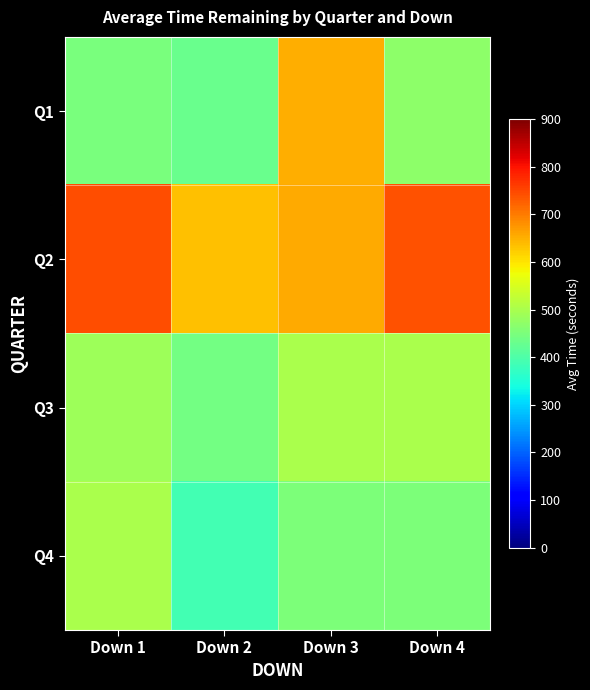

Reading right to left, transcribe all the data shown in this chart.

Q1: Down 4=469.0	Down 3=653.0	Down 2=431.9	Down 1=449.8
Q2: Down 4=740.0	Down 3=657.0	Down 2=633.2	Down 1=742.1
Q3: Down 4=500.0	Down 3=500.0	Down 2=440.0	Down 1=485.7
Q4: Down 4=450.0	Down 3=450.0	Down 2=390.0	Down 1=500.0